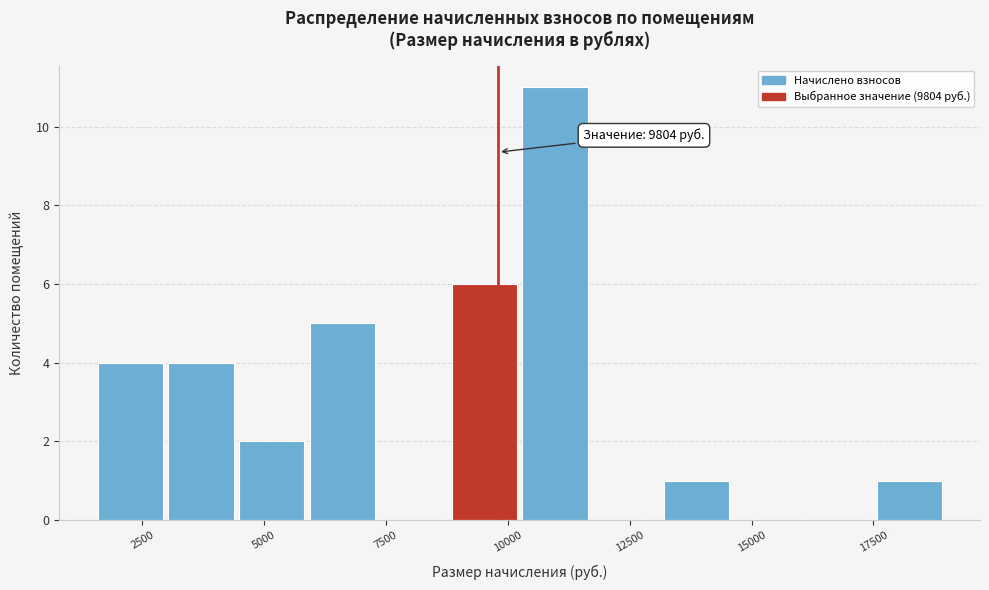

Read against the x-axis, roughly where is the centre of the tallest bar?

11000